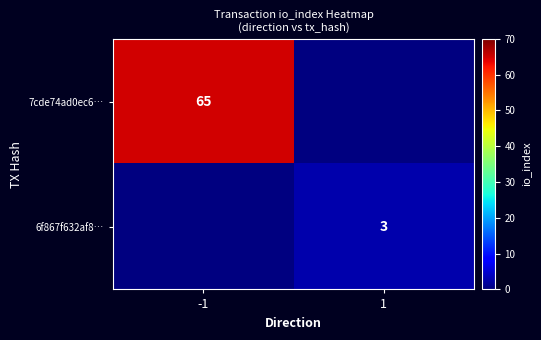

The 6f867f632af8… series shows 1.2 at 1. True or false?

False